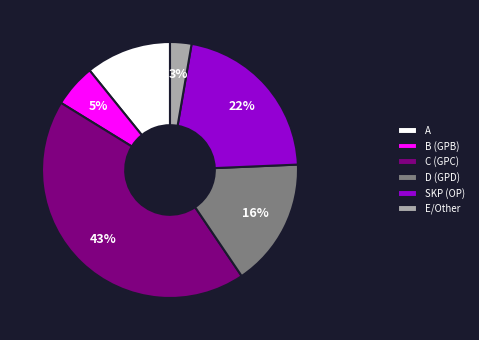

Does A account for over 50% of the chart?

No